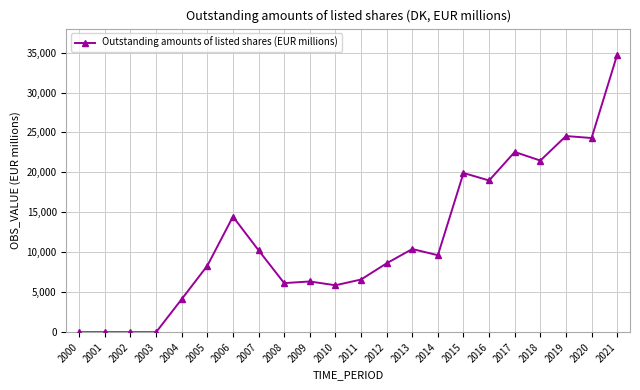

At which label is the value closest to 17366?

2016